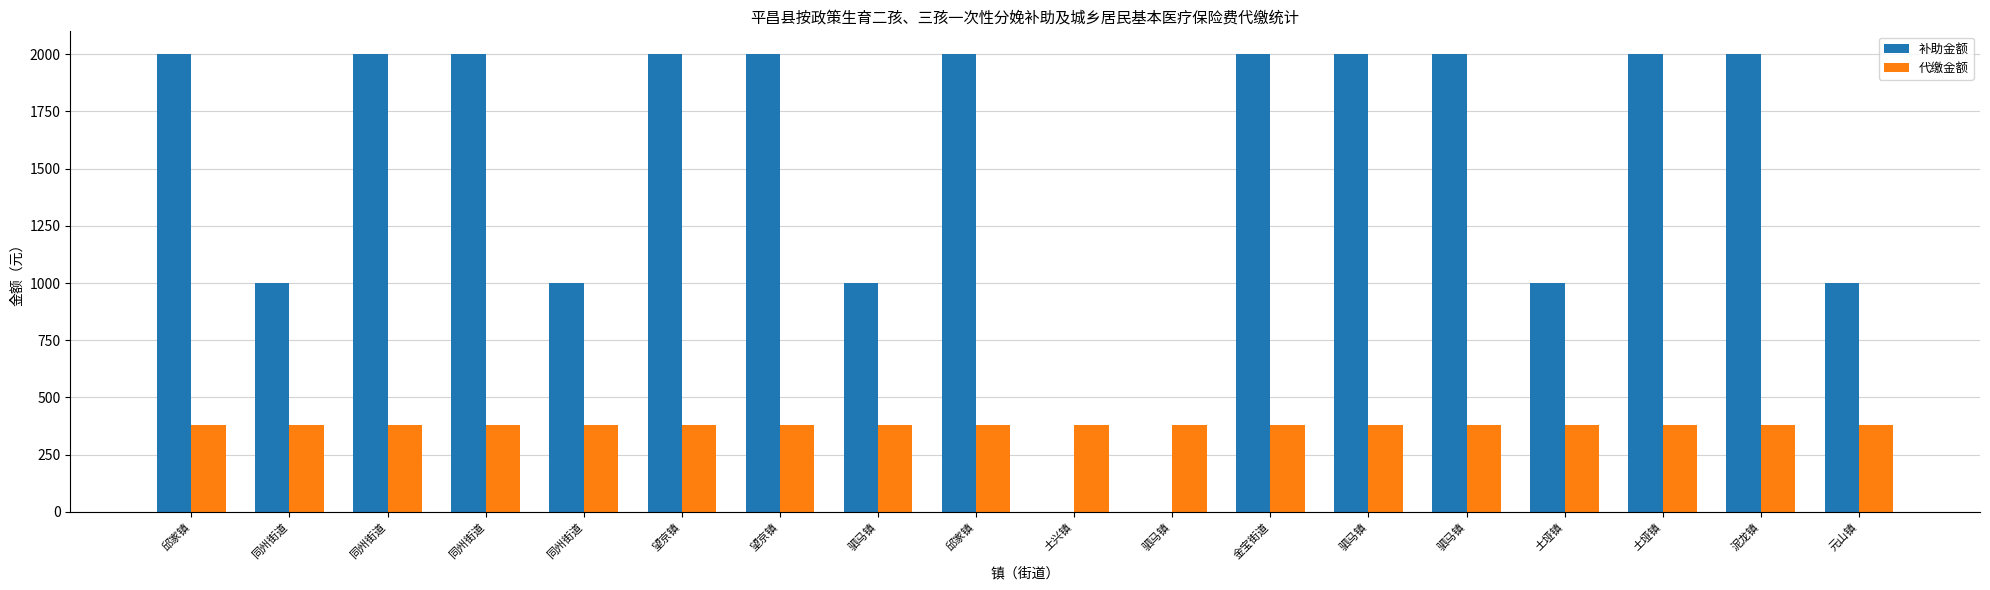

List the series in order of their peak value, highest first.

补助金额, 代缴金额